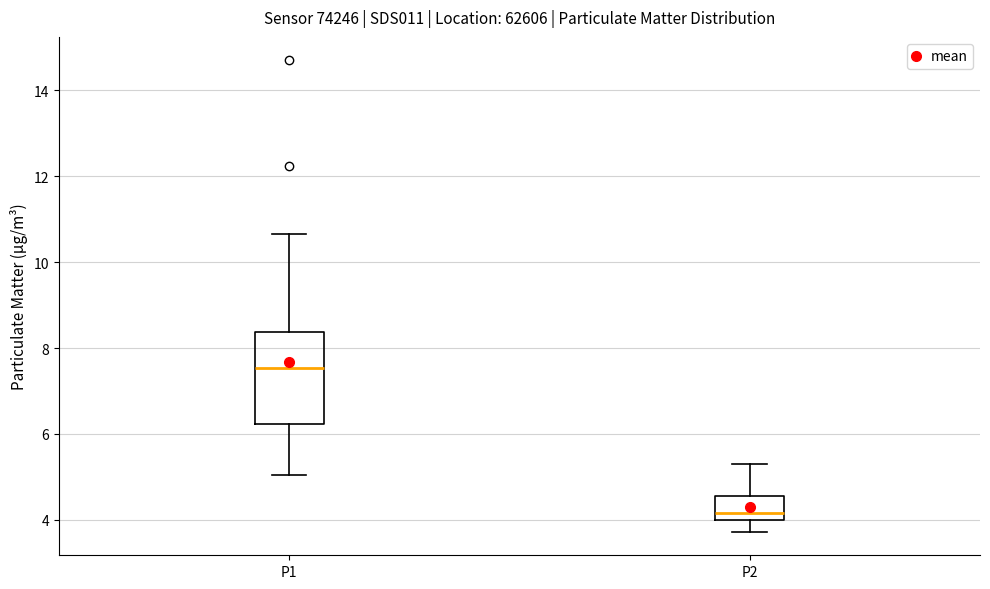

Reading left to right, transcribe this box plot: for each box, give where its median line is, the range the box spans, and where its two whiskers end, as read against the y-axis. The values are not printed on the chart, so give them approximately, as read against the axis.

P1: median 7.6, box 6.2 to 8.4, whiskers 5.0 to 10.6
P2: median 4.2, box 4.0 to 4.6, whiskers 3.8 to 5.4